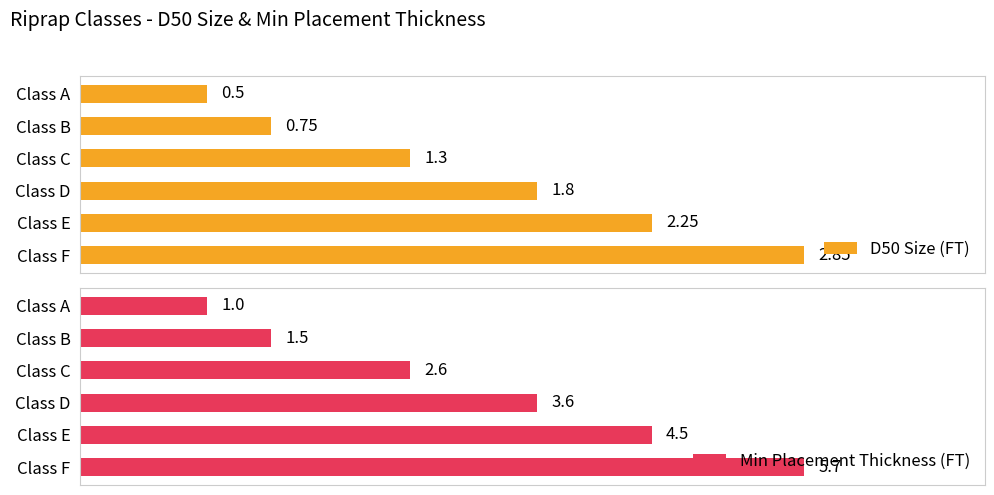

List the series in order of their overall mean, lowest first.

D50 Size (FT), Min Placement Thickness (FT)